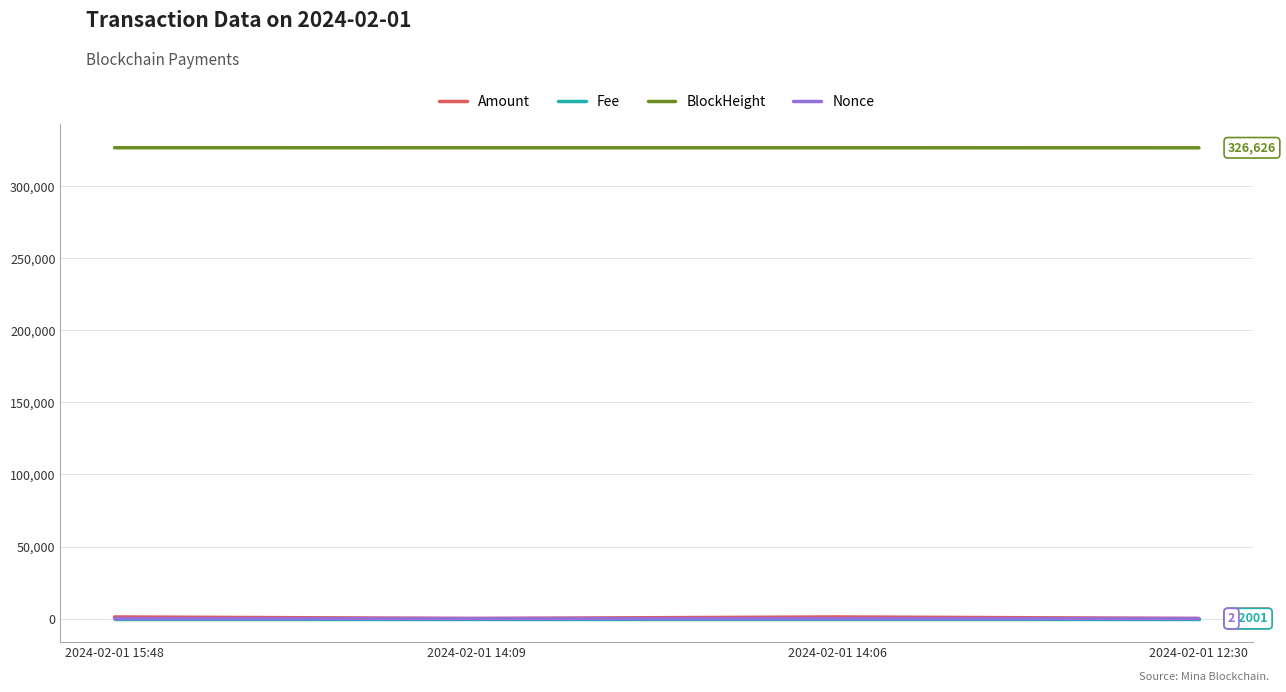

What is the difference between the Amount values at 2024-02-01 12:30 and 2024-02-01 14:06?

1051.6